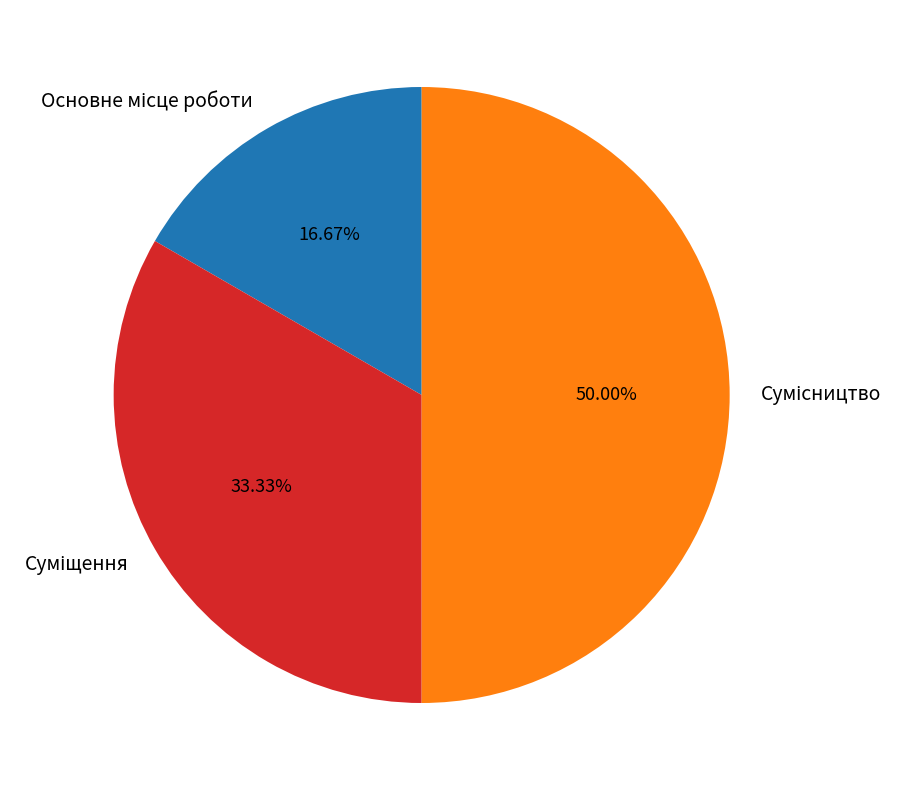

Combined, what portion of the pie is Основне місце роботи and Сумісництво?

66.7%